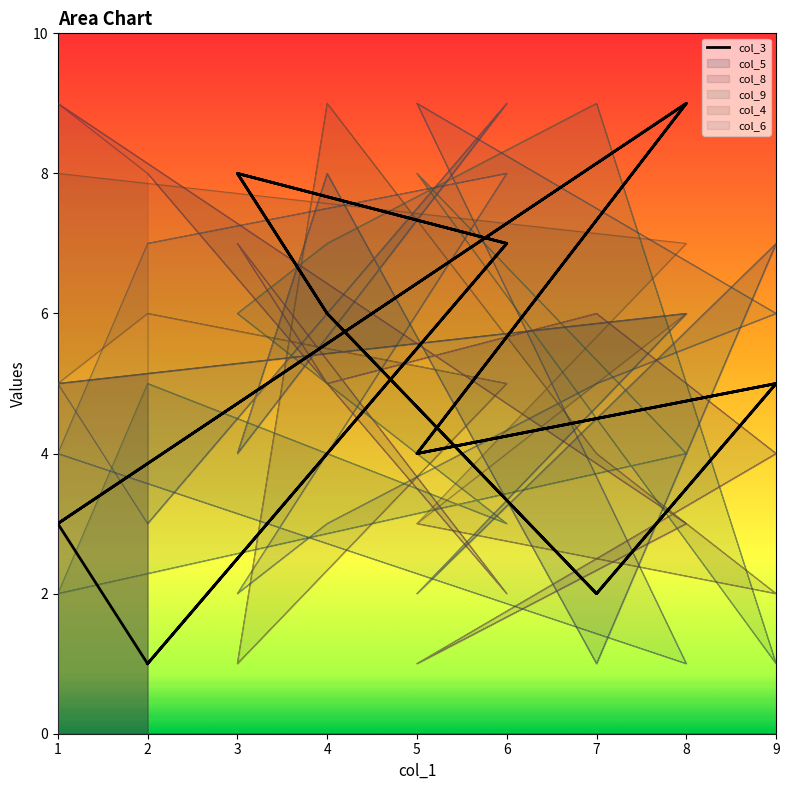

What is the sum of all values?

90